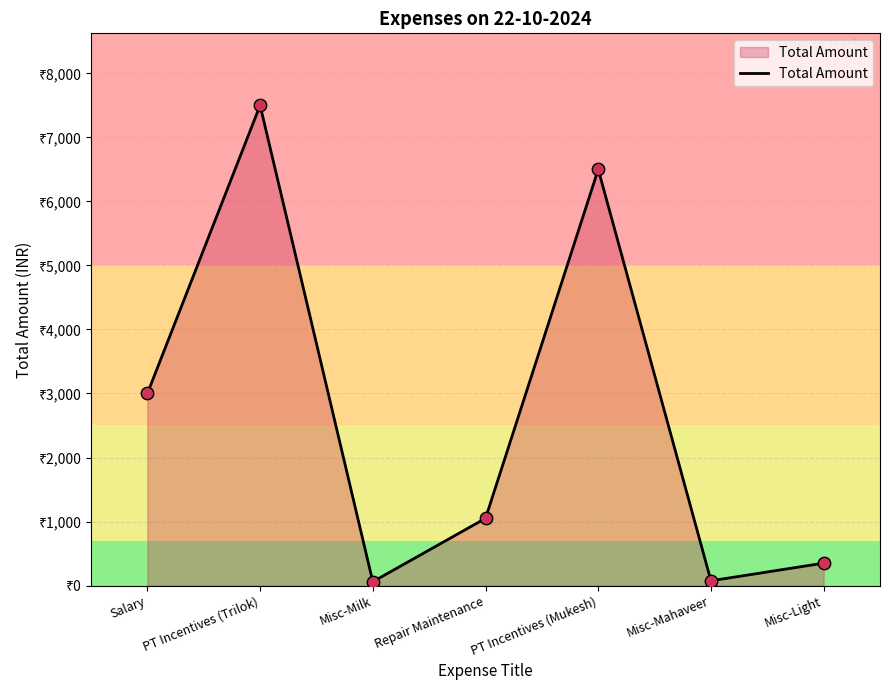

What is the change in value from PT Incentives (Trilok) to PT Incentives (Mukesh)?

-1000